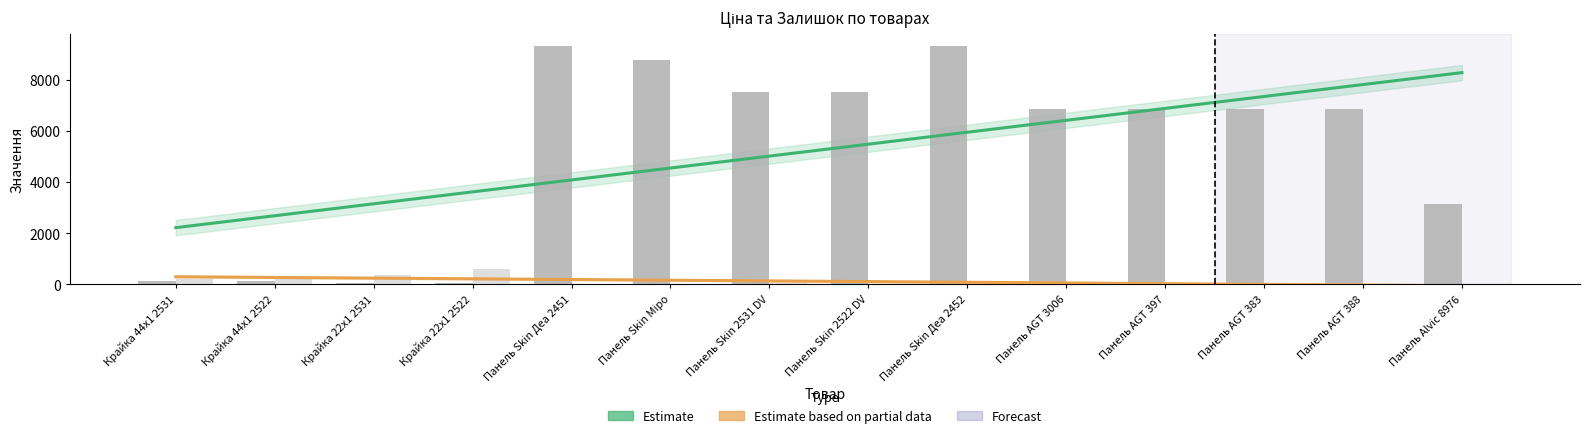

How many groups of bars are there?

14